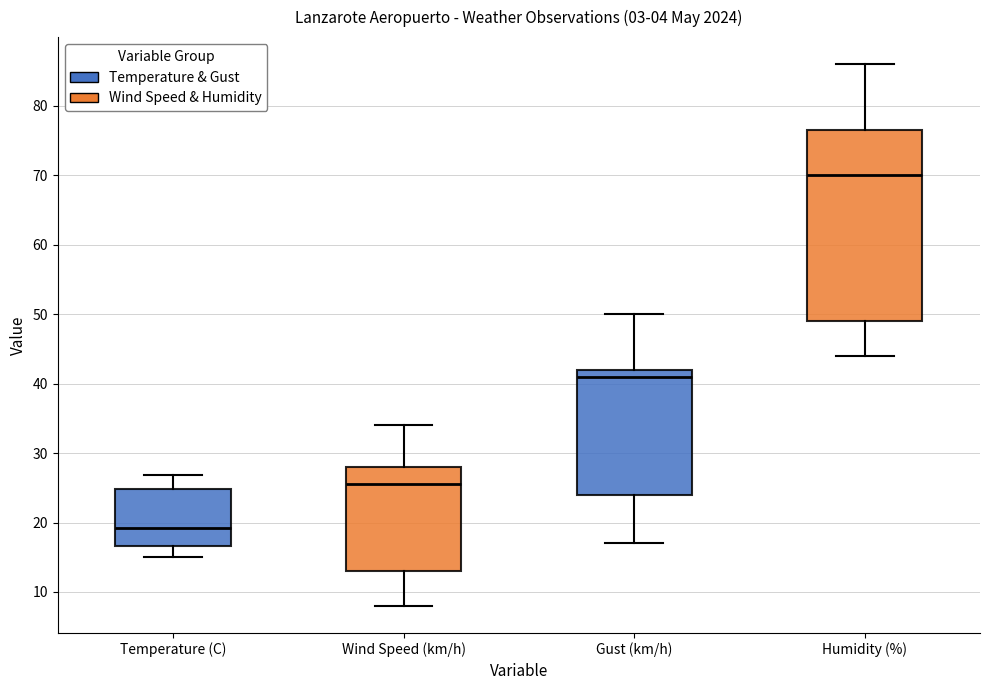

Reading left to right, read every box against the y-axis: the position of its median line, the range the box covers, and the ends of its whiskers. The values are not printed on the chart, so give them approximately, as read against the axis.

Temperature (C): median 19, box 17 to 25, whiskers 15 to 27
Wind Speed (km/h): median 26, box 13 to 28, whiskers 8 to 34
Gust (km/h): median 41, box 24 to 42, whiskers 17 to 50
Humidity (%): median 70, box 49 to 77, whiskers 44 to 86